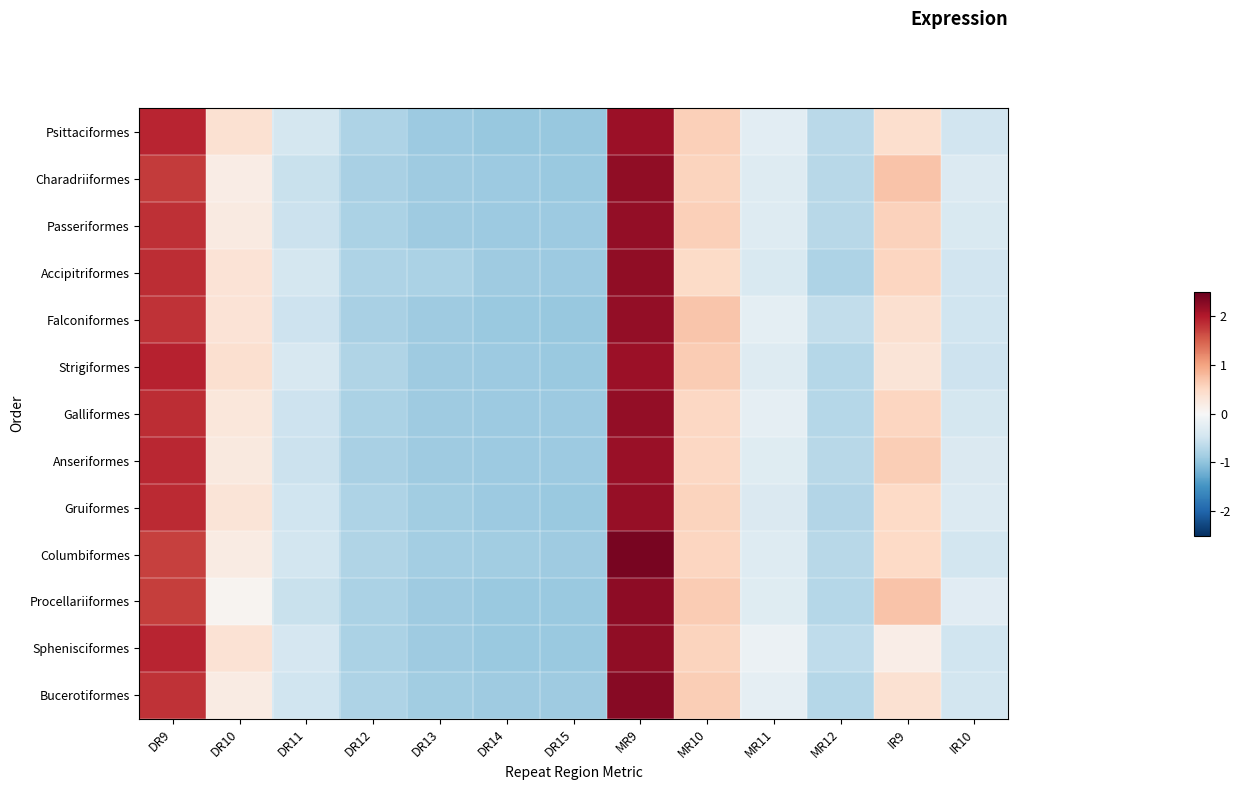

Reading right to left, extract all data points from this chart.

Psittaciformes: IR10=-0.5	IR9=0.4	MR12=-0.7	MR11=-0.3	MR10=0.6	MR9=2.1	DR15=-1.0	DR14=-0.9	DR13=-0.9	DR12=-0.8	DR11=-0.4	DR10=0.4	DR9=1.9
Charadriiformes: IR10=-0.3	IR9=0.7	MR12=-0.7	MR11=-0.3	MR10=0.6	MR9=2.2	DR15=-0.9	DR14=-0.9	DR13=-0.9	DR12=-0.8	DR11=-0.6	DR10=0.2	DR9=1.8
Passeriformes: IR10=-0.4	IR9=0.6	MR12=-0.7	MR11=-0.3	MR10=0.6	MR9=2.2	DR15=-0.9	DR14=-0.9	DR13=-0.9	DR12=-0.8	DR11=-0.5	DR10=0.2	DR9=1.8
Accipitriformes: IR10=-0.5	IR9=0.5	MR12=-0.8	MR11=-0.4	MR10=0.5	MR9=2.2	DR15=-0.9	DR14=-0.9	DR13=-0.8	DR12=-0.8	DR11=-0.4	DR10=0.3	DR9=1.9
Falconiformes: IR10=-0.5	IR9=0.4	MR12=-0.6	MR11=-0.2	MR10=0.7	MR9=2.2	DR15=-0.9	DR14=-0.9	DR13=-0.9	DR12=-0.8	DR11=-0.5	DR10=0.3	DR9=1.8
Strigiformes: IR10=-0.5	IR9=0.3	MR12=-0.7	MR11=-0.3	MR10=0.6	MR9=2.1	DR15=-0.9	DR14=-0.9	DR13=-0.9	DR12=-0.7	DR11=-0.4	DR10=0.4	DR9=1.9
Galliformes: IR10=-0.4	IR9=0.5	MR12=-0.7	MR11=-0.2	MR10=0.5	MR9=2.2	DR15=-0.9	DR14=-0.9	DR13=-0.9	DR12=-0.8	DR11=-0.5	DR10=0.3	DR9=1.9
Anseriformes: IR10=-0.4	IR9=0.6	MR12=-0.7	MR11=-0.3	MR10=0.5	MR9=2.2	DR15=-0.9	DR14=-0.9	DR13=-0.9	DR12=-0.8	DR11=-0.5	DR10=0.2	DR9=1.9
Gruiformes: IR10=-0.3	IR9=0.5	MR12=-0.7	MR11=-0.4	MR10=0.6	MR9=2.2	DR15=-0.9	DR14=-0.9	DR13=-0.9	DR12=-0.8	DR11=-0.5	DR10=0.3	DR9=1.9
Columbiformes: IR10=-0.5	IR9=0.5	MR12=-0.7	MR11=-0.3	MR10=0.5	MR9=2.4	DR15=-0.9	DR14=-0.9	DR13=-0.9	DR12=-0.7	DR11=-0.5	DR10=0.2	DR9=1.7
Procellariiformes: IR10=-0.3	IR9=0.7	MR12=-0.7	MR11=-0.3	MR10=0.6	MR9=2.2	DR15=-0.9	DR14=-0.9	DR13=-0.9	DR12=-0.8	DR11=-0.5	DR10=0.1	DR9=1.7
Sphenisciformes: IR10=-0.5	IR9=0.2	MR12=-0.6	MR11=-0.1	MR10=0.6	MR9=2.2	DR15=-0.9	DR14=-0.9	DR13=-0.9	DR12=-0.8	DR11=-0.4	DR10=0.4	DR9=1.9
Bucerotiformes: IR10=-0.5	IR9=0.4	MR12=-0.7	MR11=-0.2	MR10=0.6	MR9=2.3	DR15=-0.9	DR14=-0.9	DR13=-0.9	DR12=-0.8	DR11=-0.5	DR10=0.2	DR9=1.8